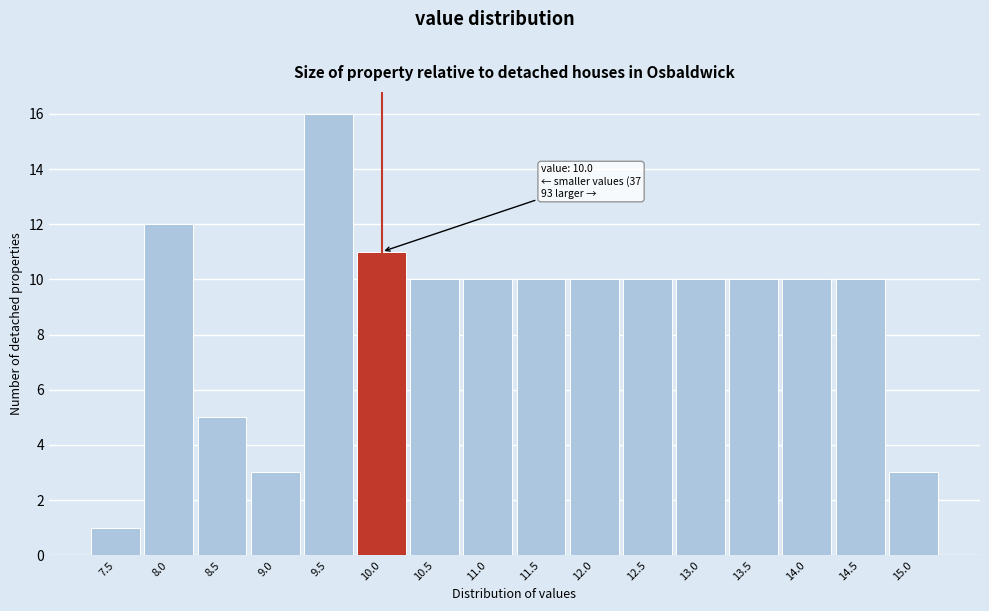

Reading left to right, extract all data points from this chart.

7.5=1	8.0=12	8.5=5	9.0=3	9.5=16	10.0=11	10.5=10	11.0=10	11.5=10	12.0=10	12.5=10	13.0=10	13.5=10	14.0=10	14.5=10	15.0=3